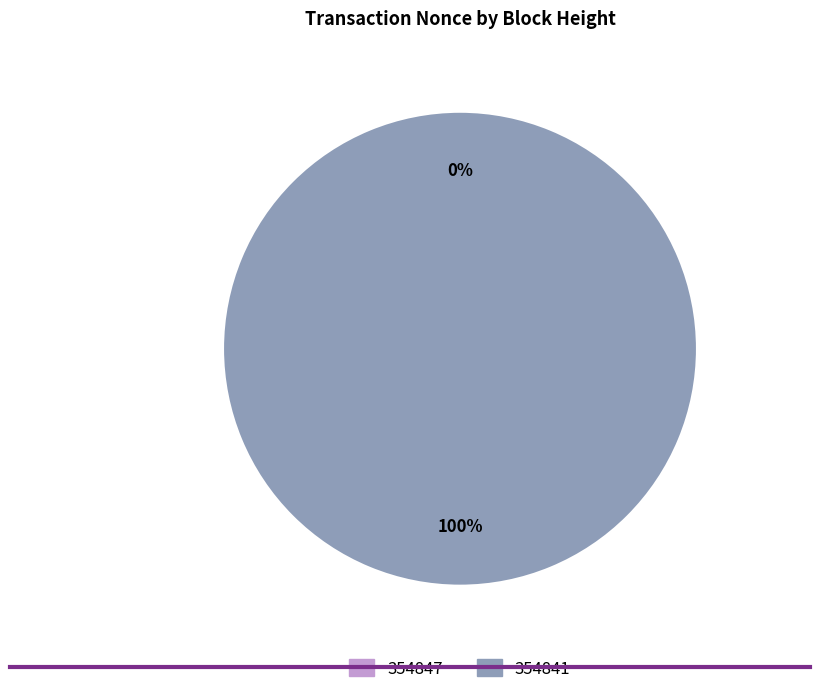

What is the majority slice?

354841